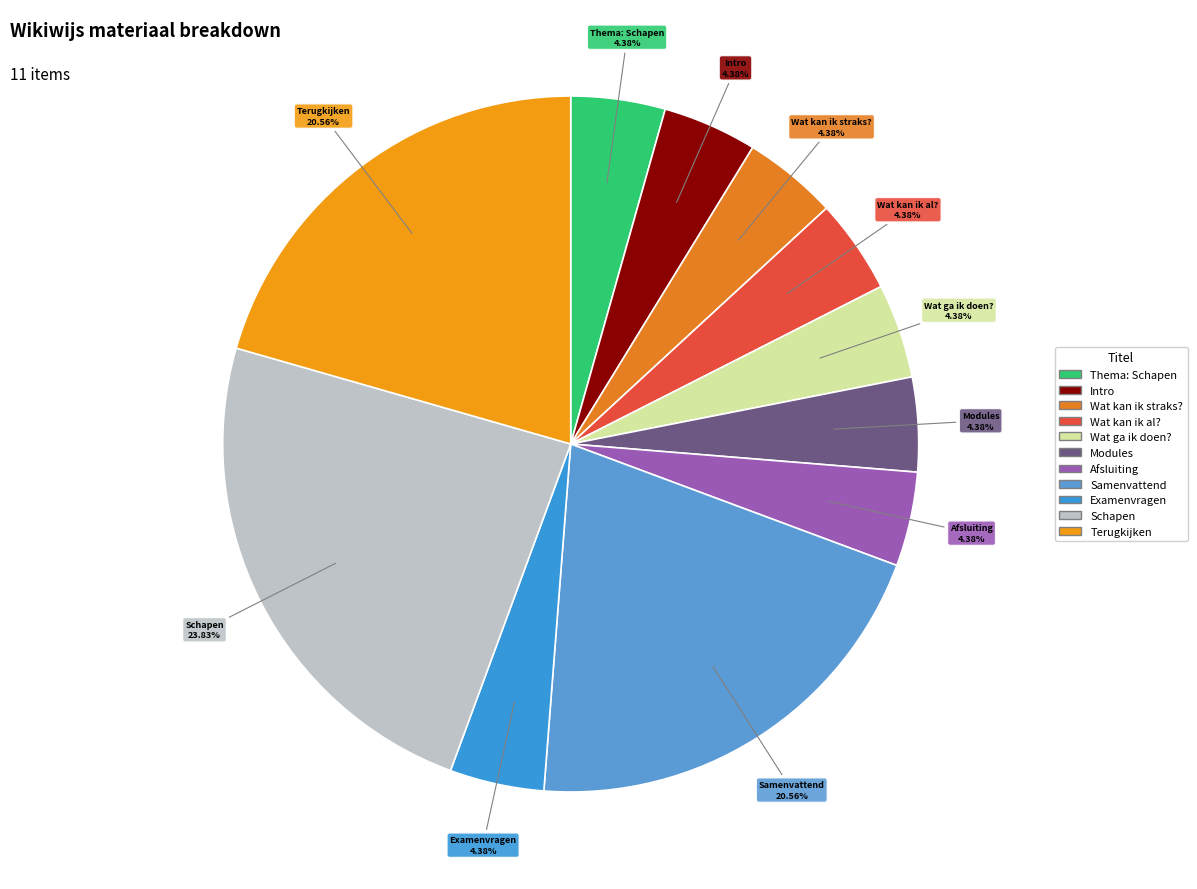

What percentage is the Thema: Schapen slice, to the nearest percent?

4%